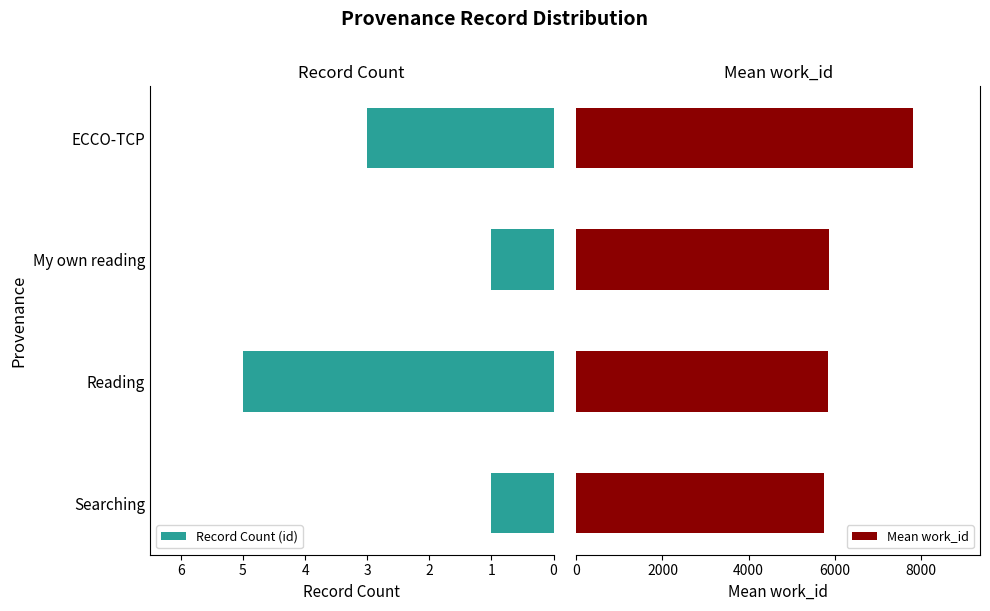

What is the lowest value of the Record Count (id) series?

1